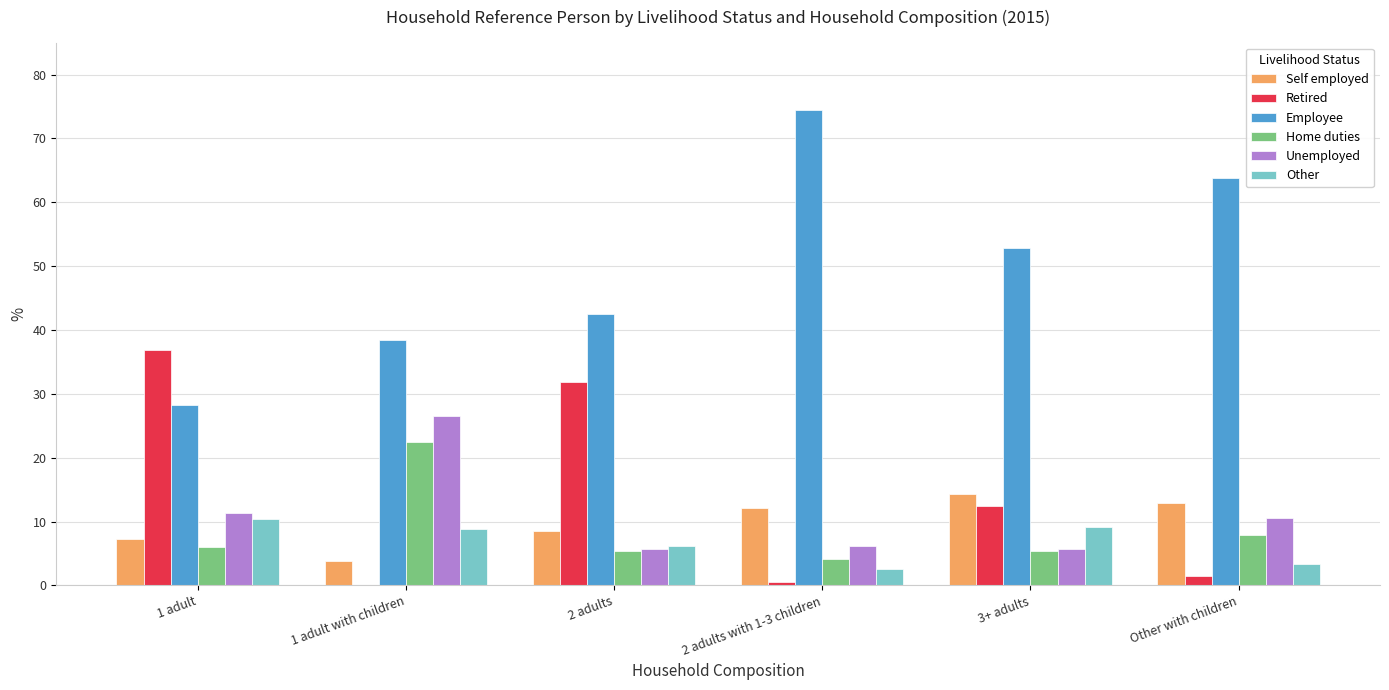

Which series has the largest range (max minus min)?

Employee